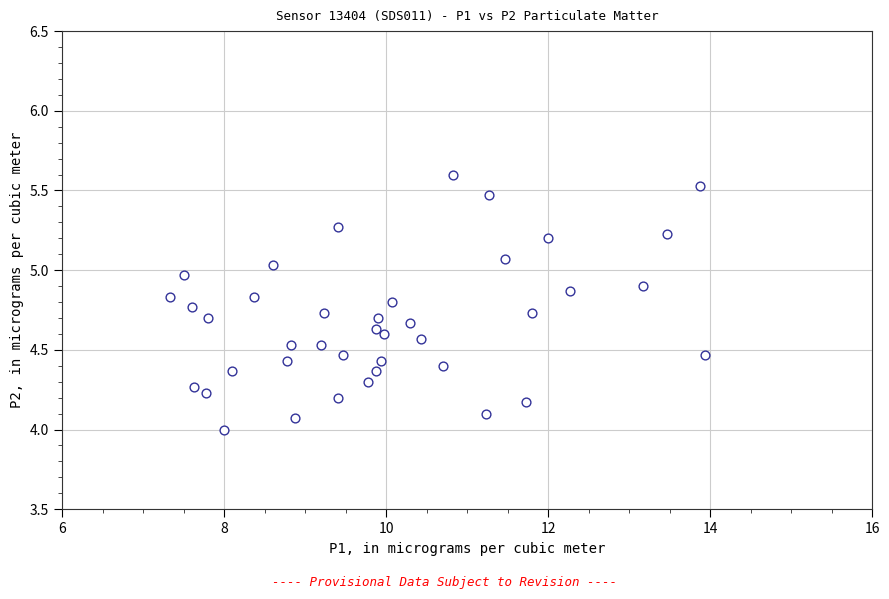

What is the range of Y values (max minus min)?

1.6